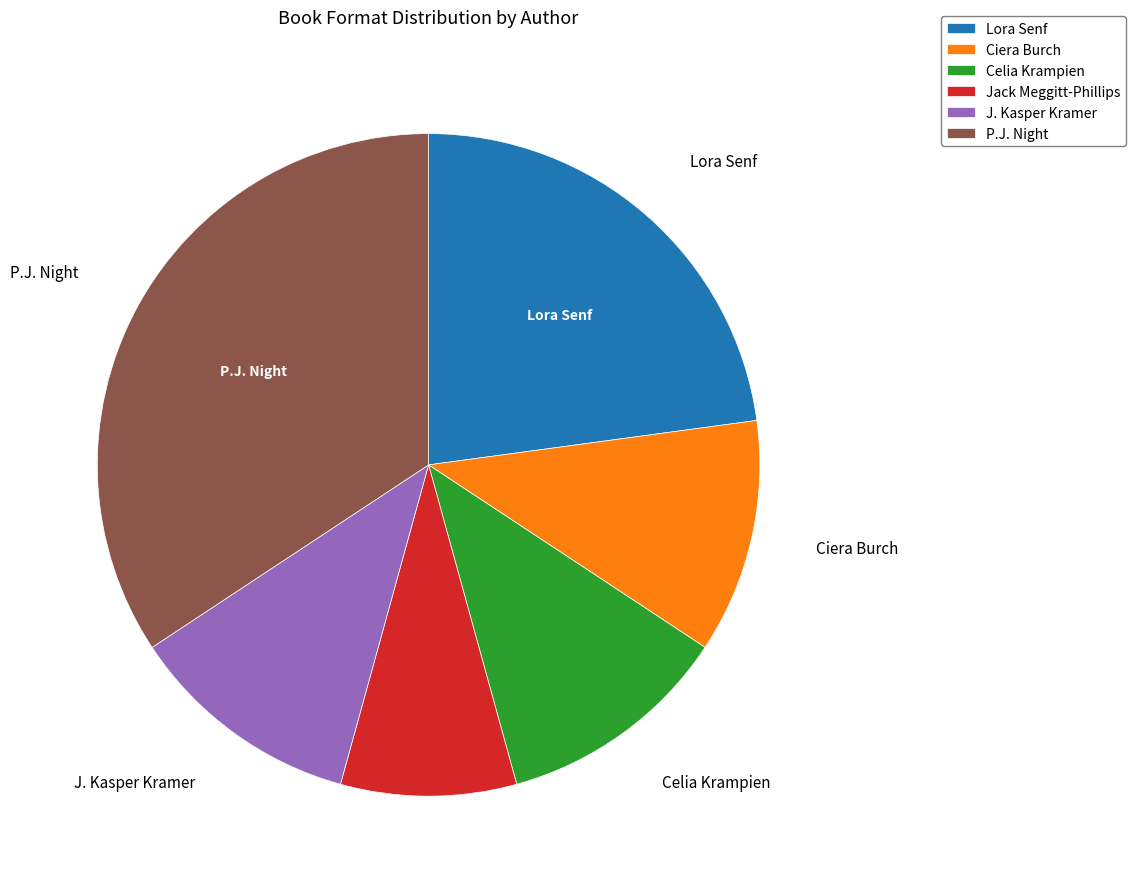

The P.J. Night slice represents 26% of the pie. True or false?

False